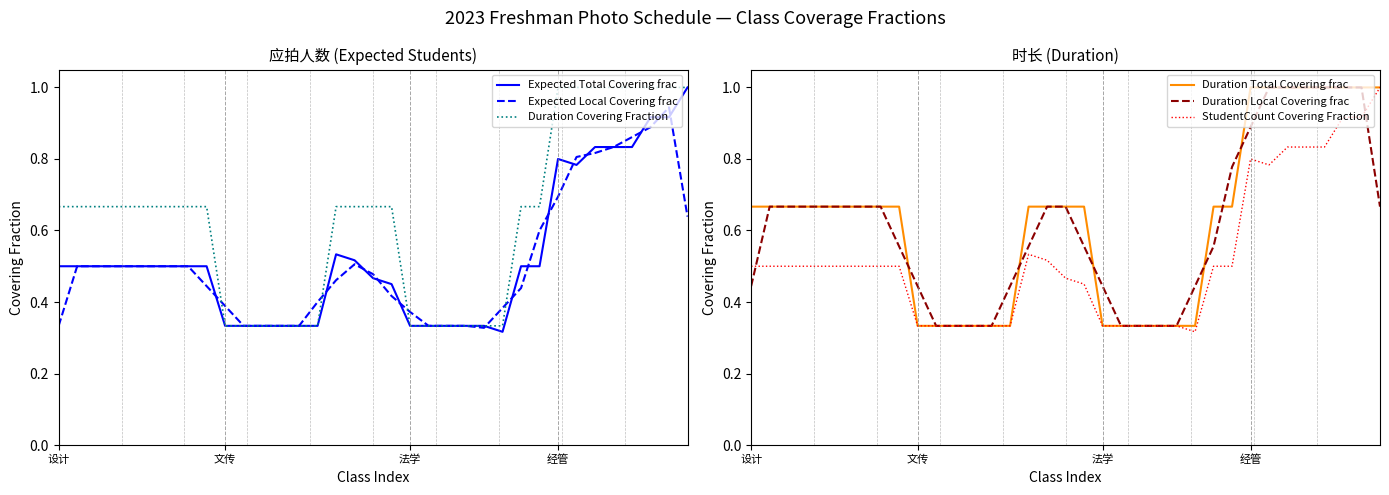

How many series are shown in this chart?

6